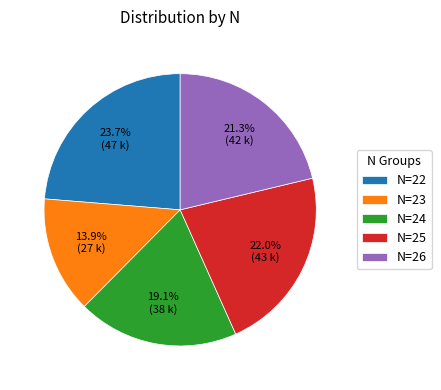

Is there a majority slice in this chart?

No